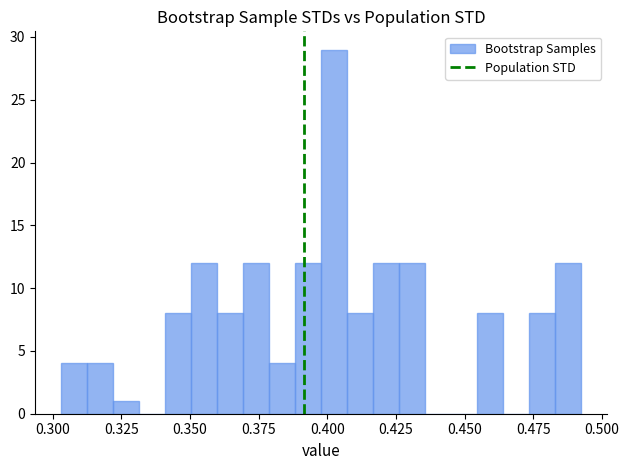

Read against the x-axis, roughly where is the centre of the tallest bar?

0.405